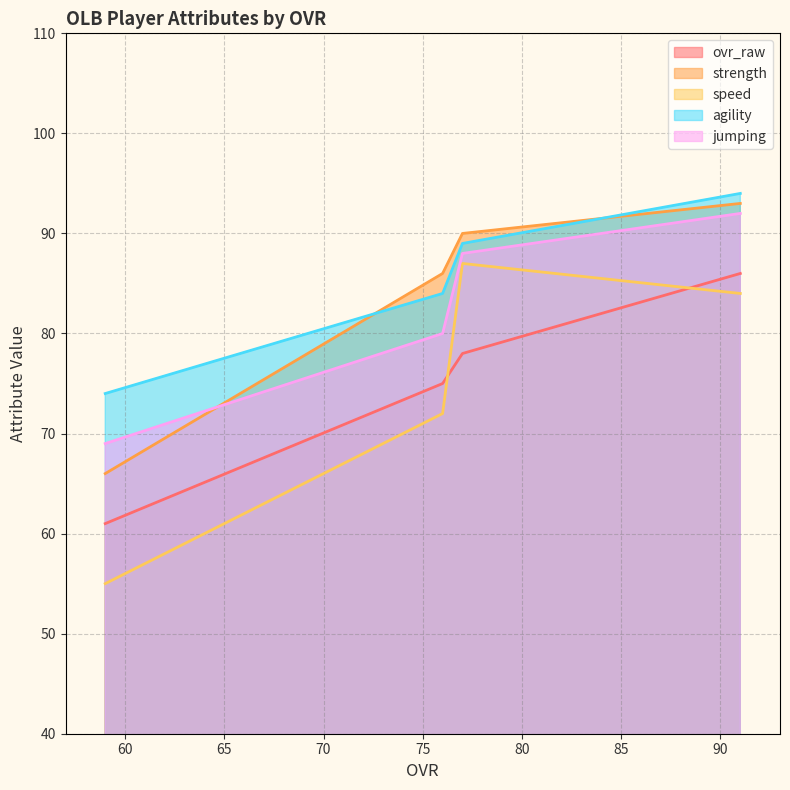

True or false: agility has more than 1 interior local peaks.

False